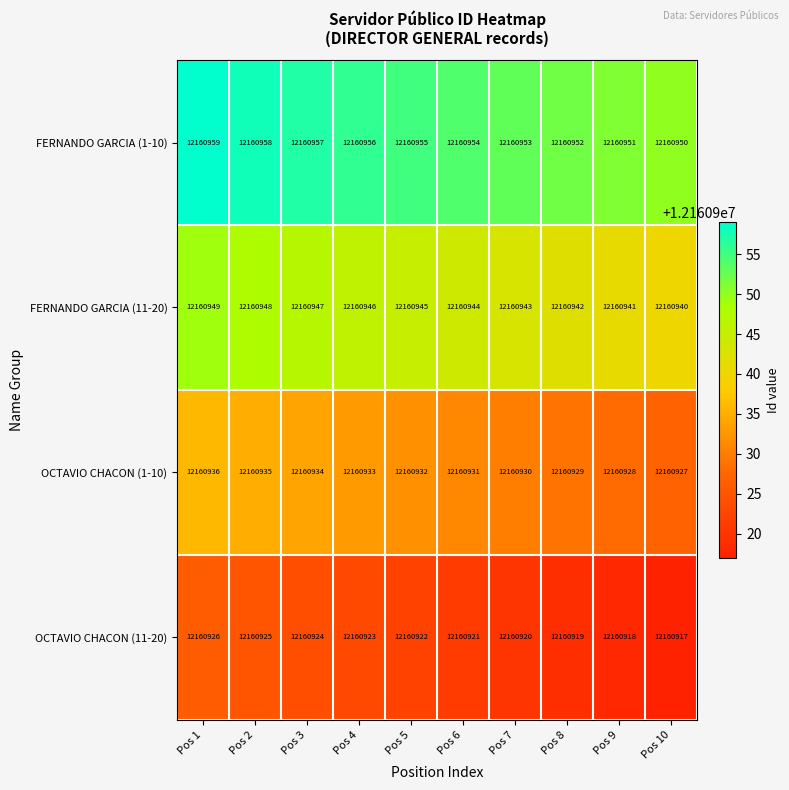

Is it true that OCTAVIO CHACON (1-10) equals 4556884 at Pos 7?

False